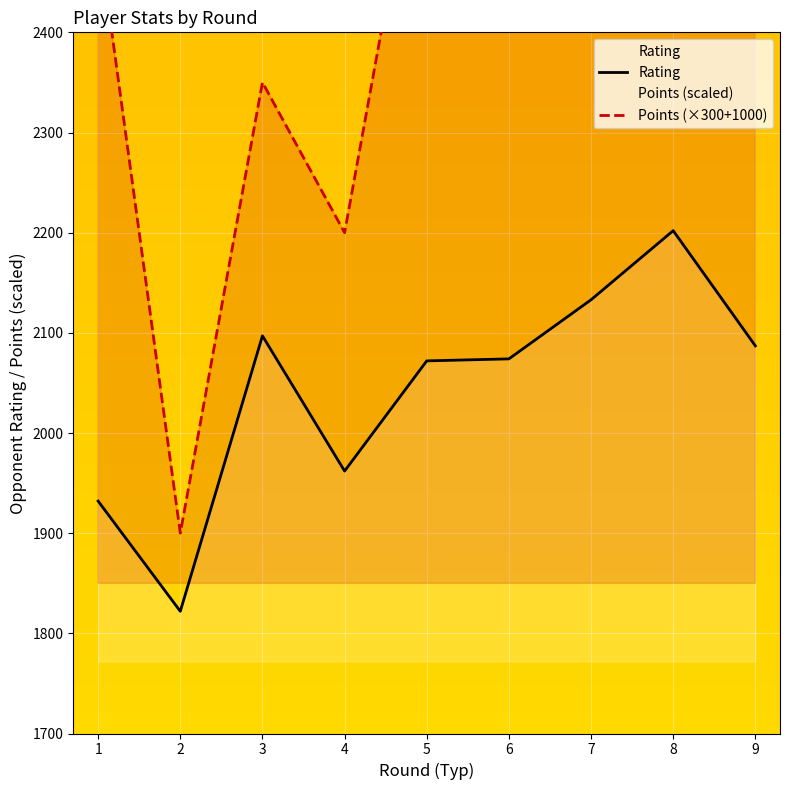

How many interior local peaks does the Points series have?

2